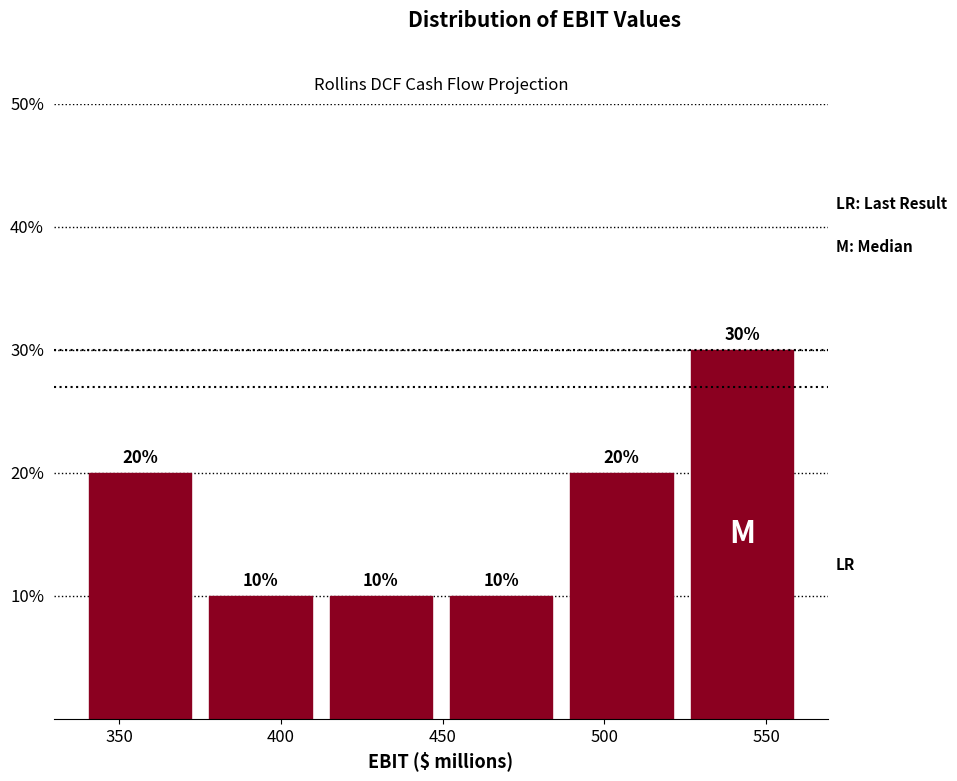

Reading left to right, list every bar in this chart as the range it spans on the x-axis followed by its height. The bar edges are not printed on the chart, so give them approximately, as read against the axis.

340 to 380: 20
380 to 415: 10
415 to 450: 10
450 to 490: 10
490 to 525: 20
525 to 565: 30